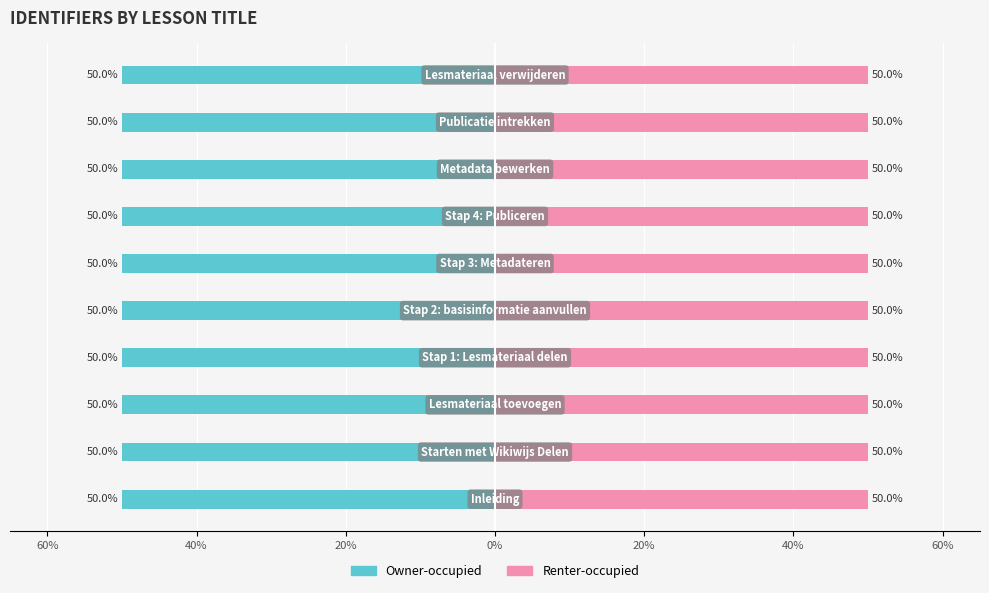

How many distinct data groups are displayed?

2